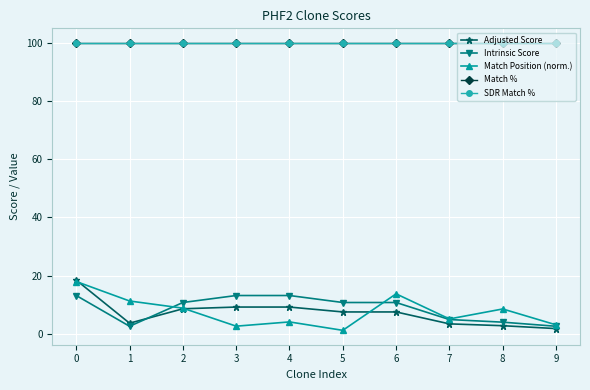

Is this an area chart (filled region under the line)?

No